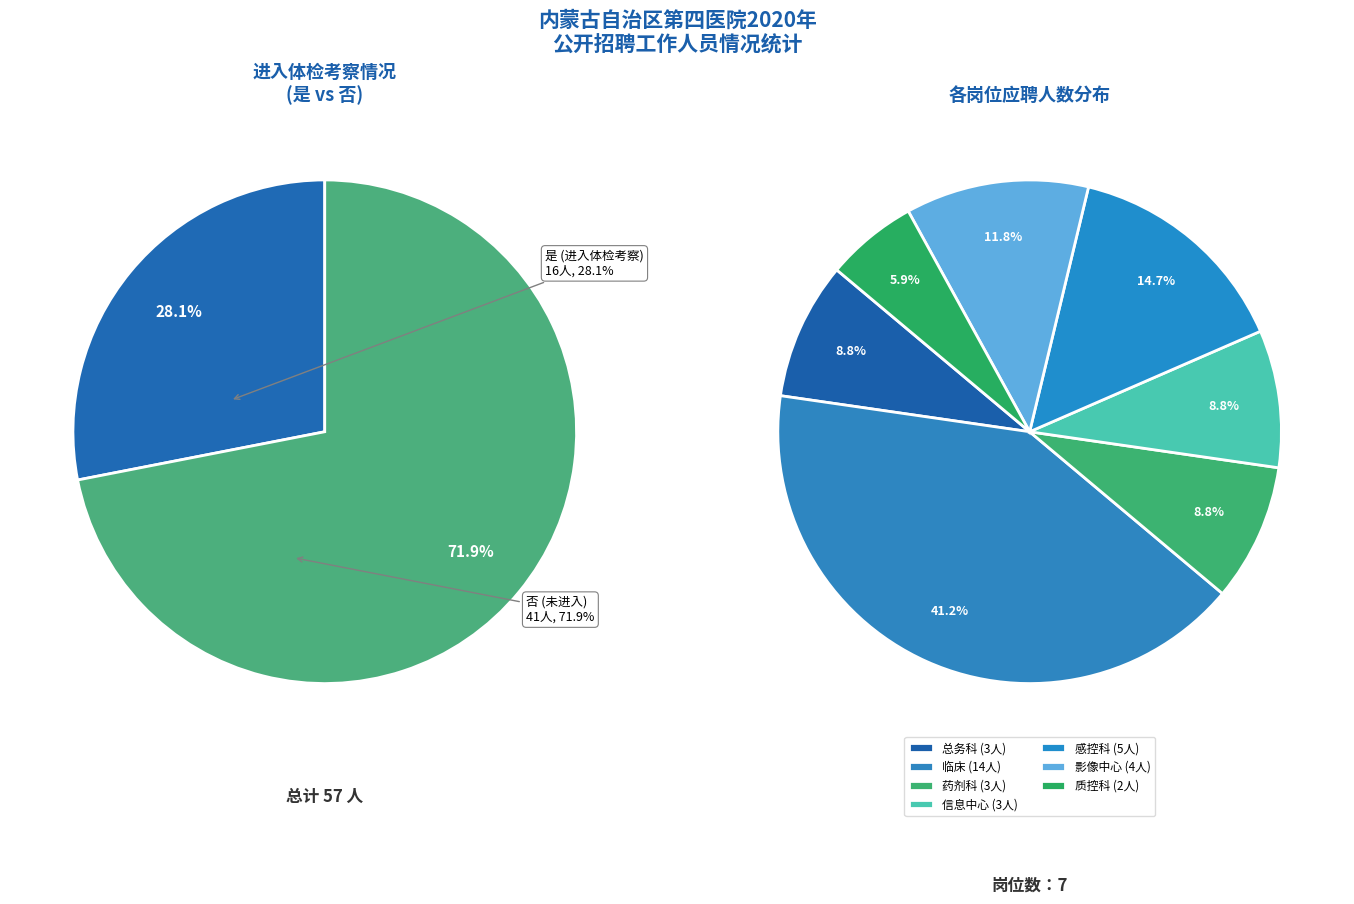

Which category has the biggest portion of the pie?

否